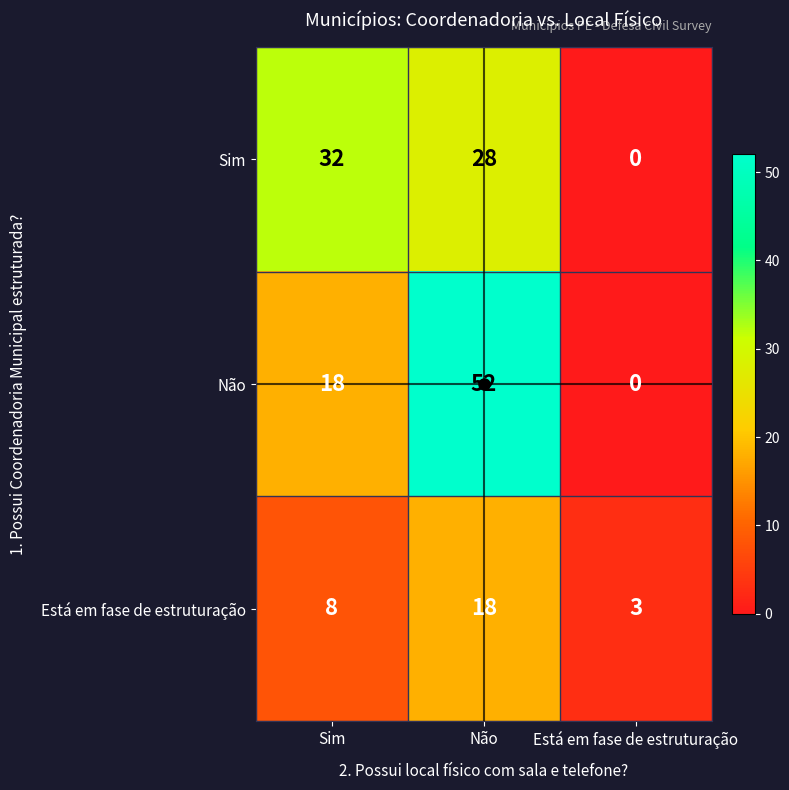

True or false: Está em fase de estruturação has a value of 3 at Está em fase de estruturação.

True